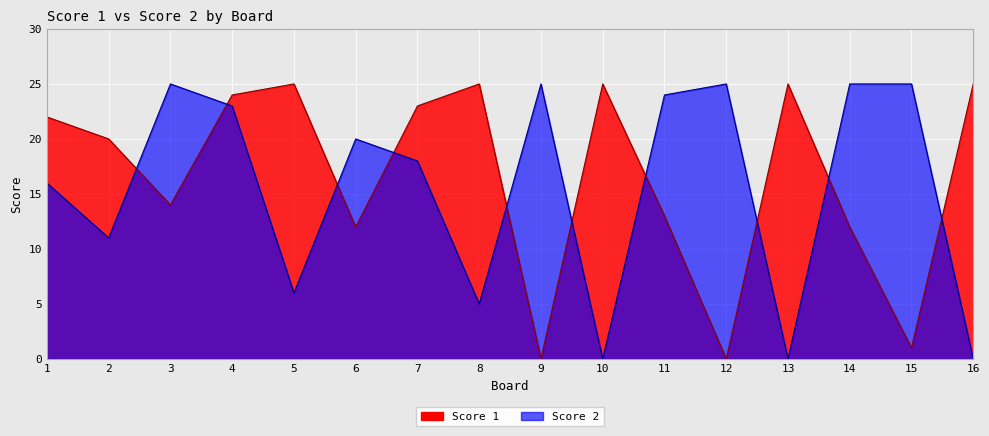

What are all the series names shown in the legend?

Score 1, Score 2